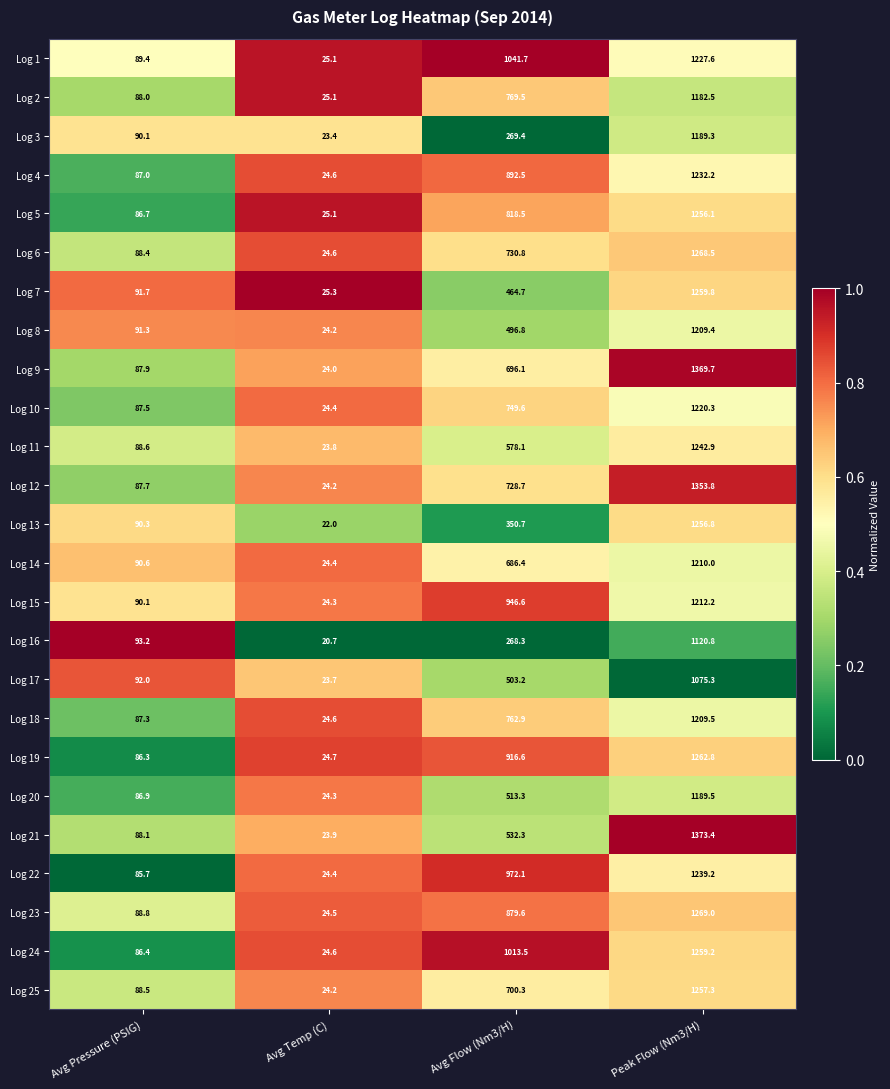

The value of Log 9 at Avg Pressure (PSIG) is 87.9. True or false?

True